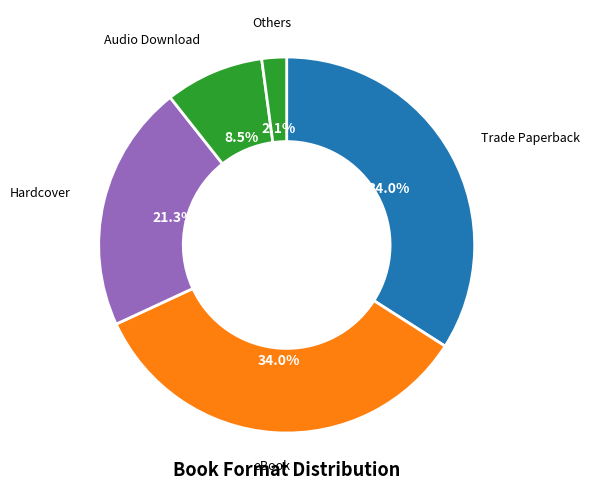

Count the number of slices in the pie.

5